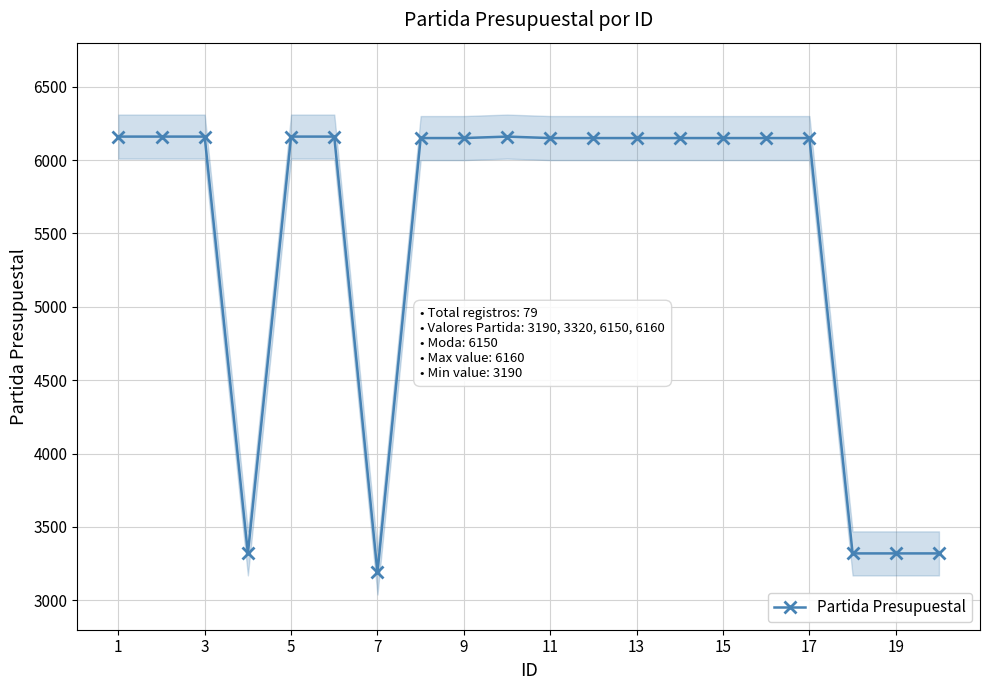

What is the highest value of the Partida Presupuestal series?

6160